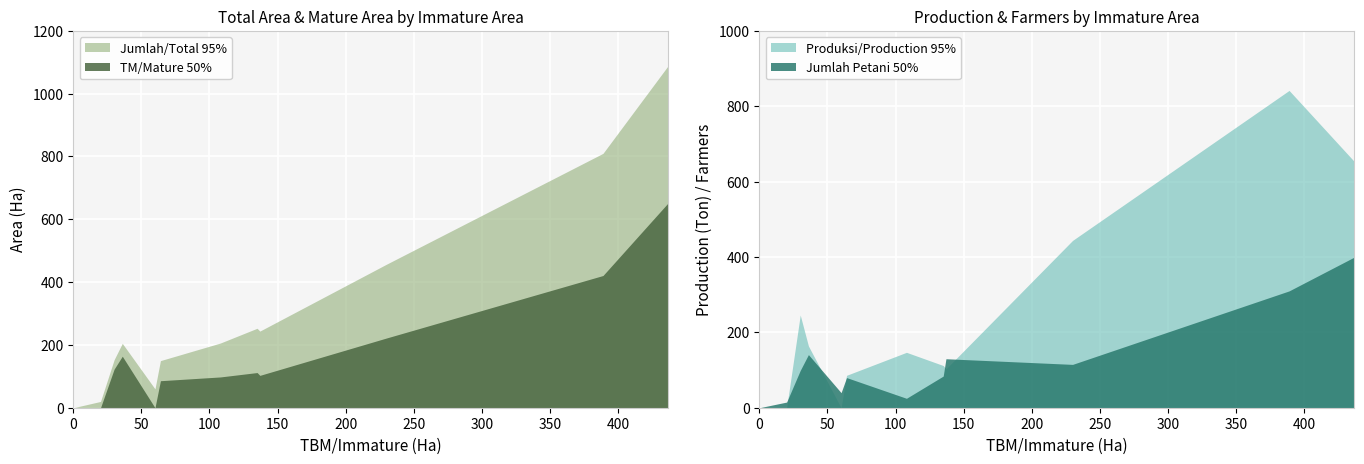

True or false: Jumlah Petani/Farmers has a value of 21 at Damang Batu.

False